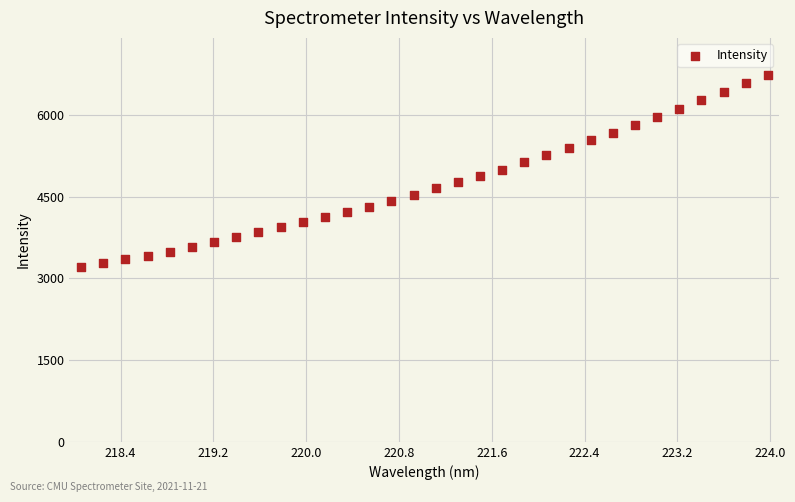

What is the range of Y values (max minus min)?

3533.8